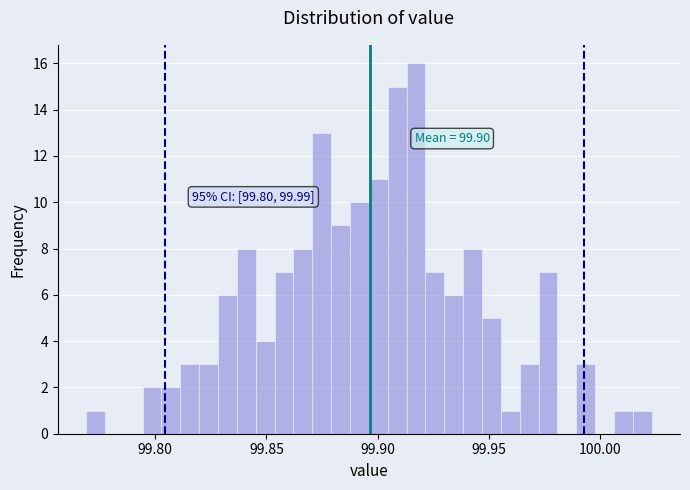

Read against the x-axis, roughly where is the centre of the tallest bar?

99.915